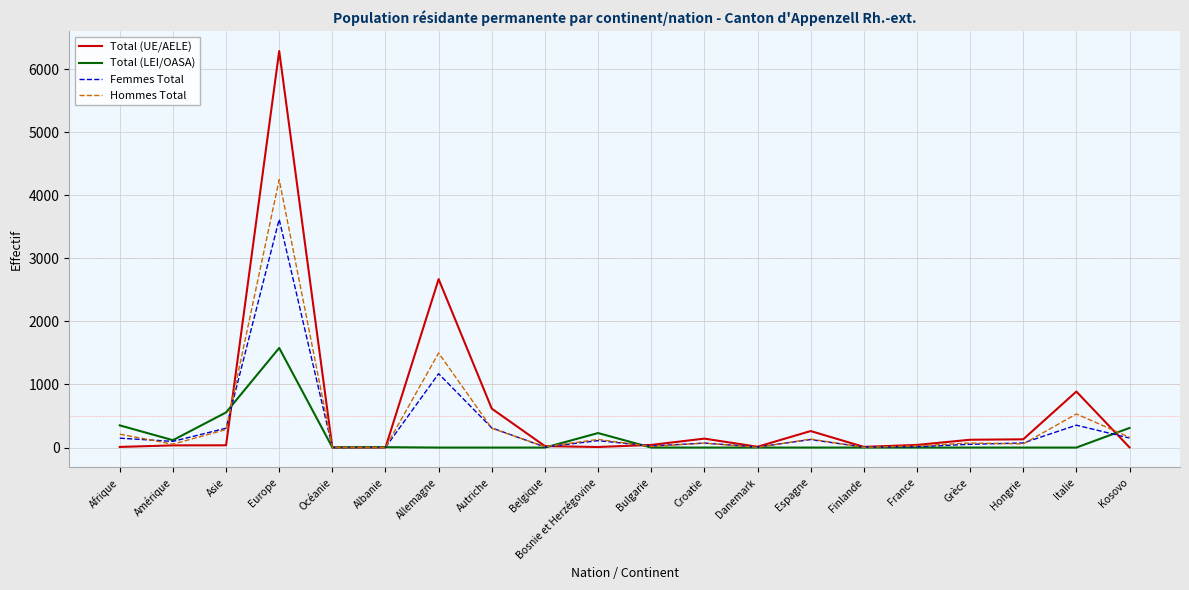

Which series has the largest range (max minus min)?

Total (UE/AELE)